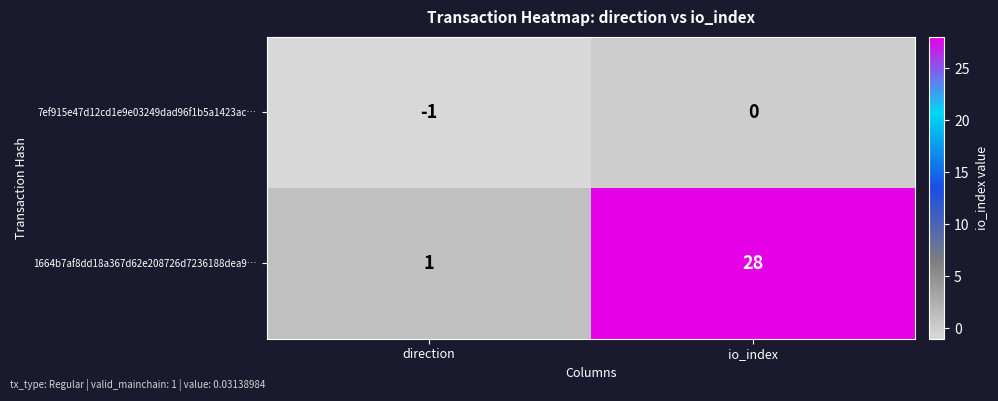

Which series changed the most between direction and io_index?

1664b7af8dd18a367d62e208726d7236188dea9…